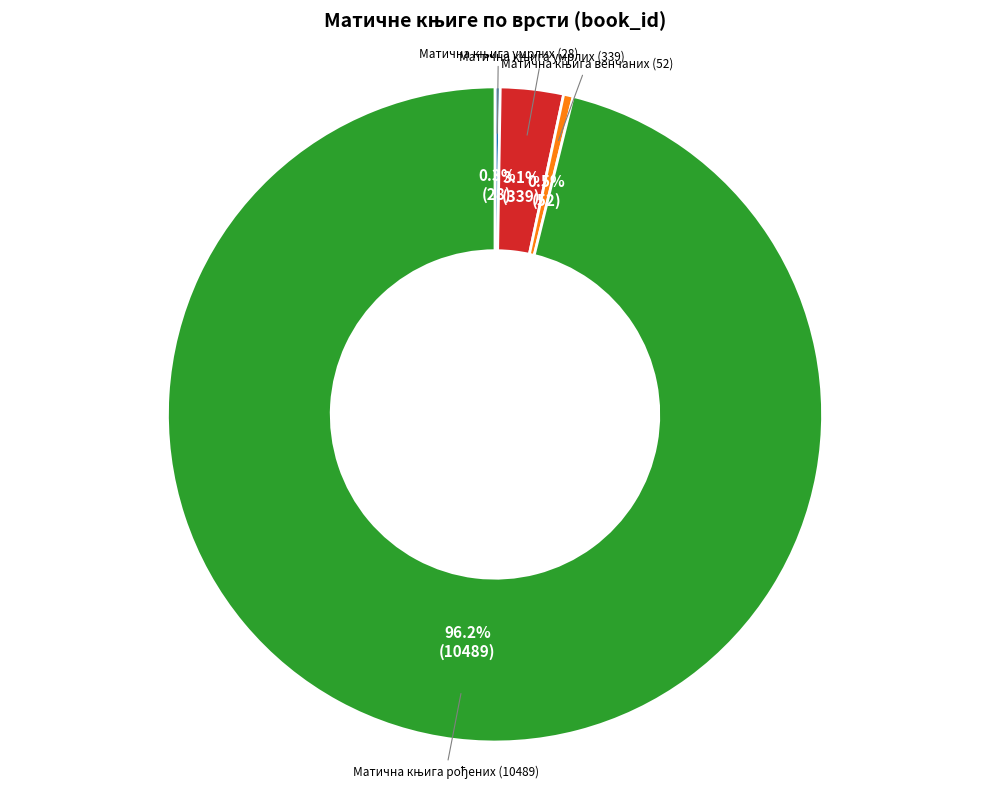

Is there any slice that represents more than half of the pie?

Yes